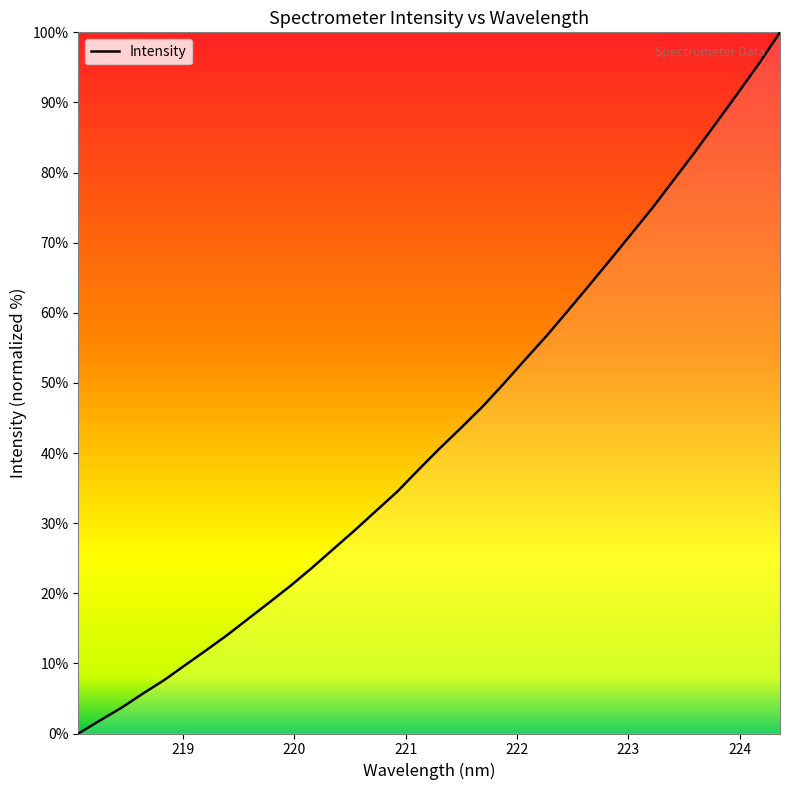

What is the maximum value shown in the chart?

100.0